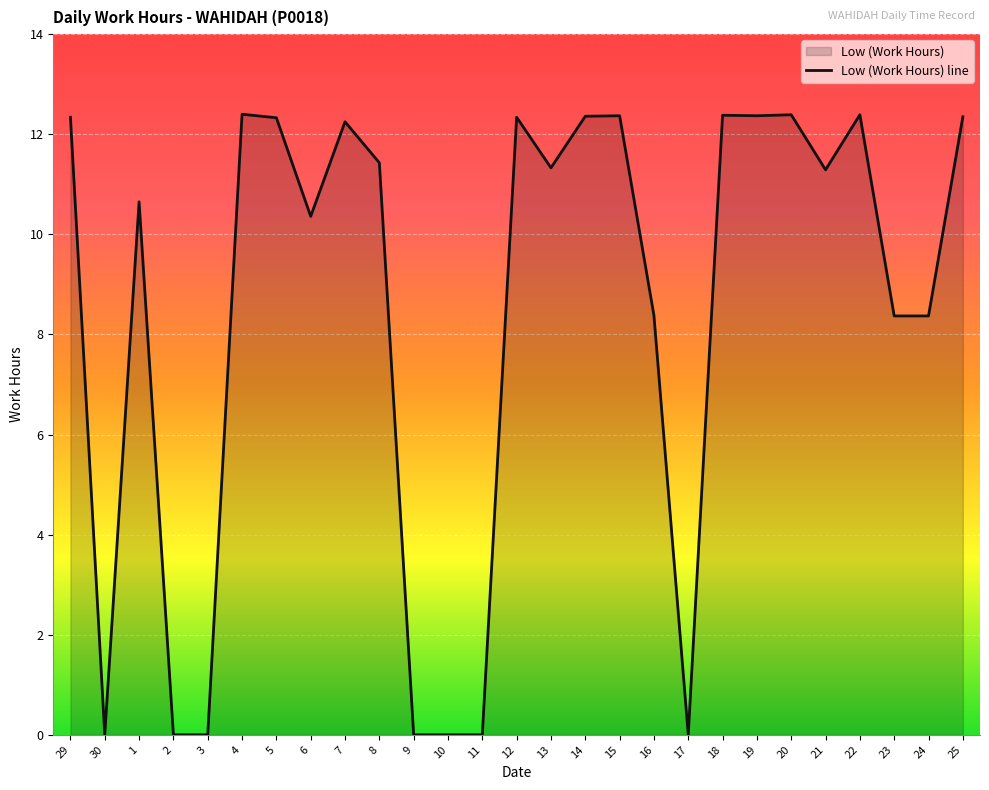

At which label is the value closest to 6?

23